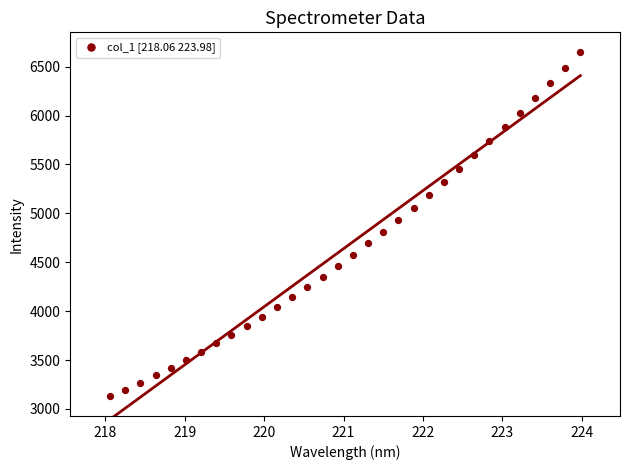

What is the range of X values (max minus min)?

5.9